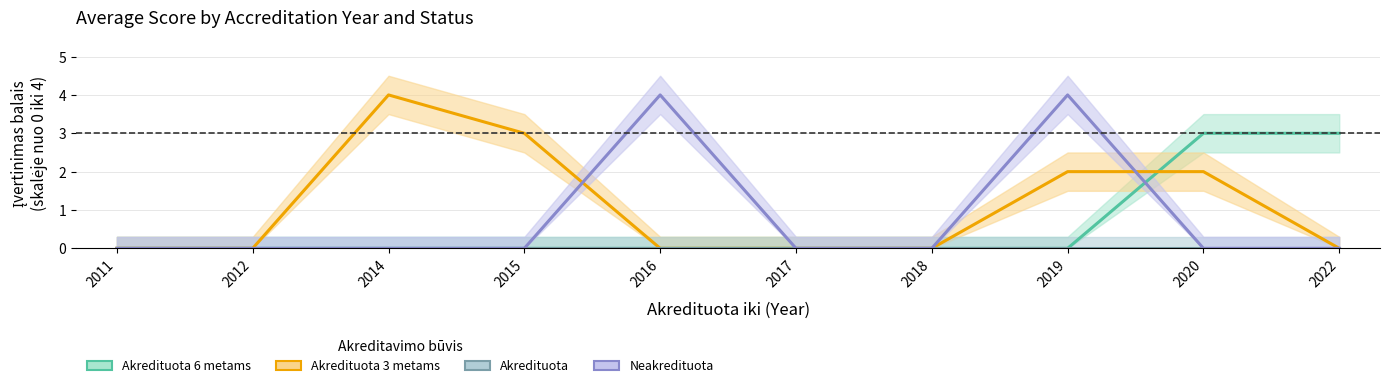

What are all the series names shown in the legend?

Akredituota 6 metams, Akredituota 3 metams, Akredituota, Neakredituota